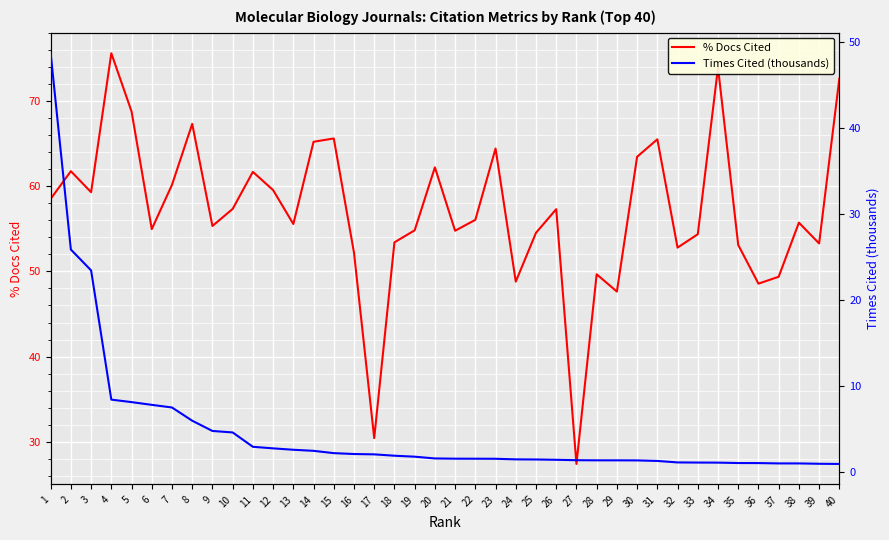

What value does the Times Cited (thousands) series have at 27?

1.3